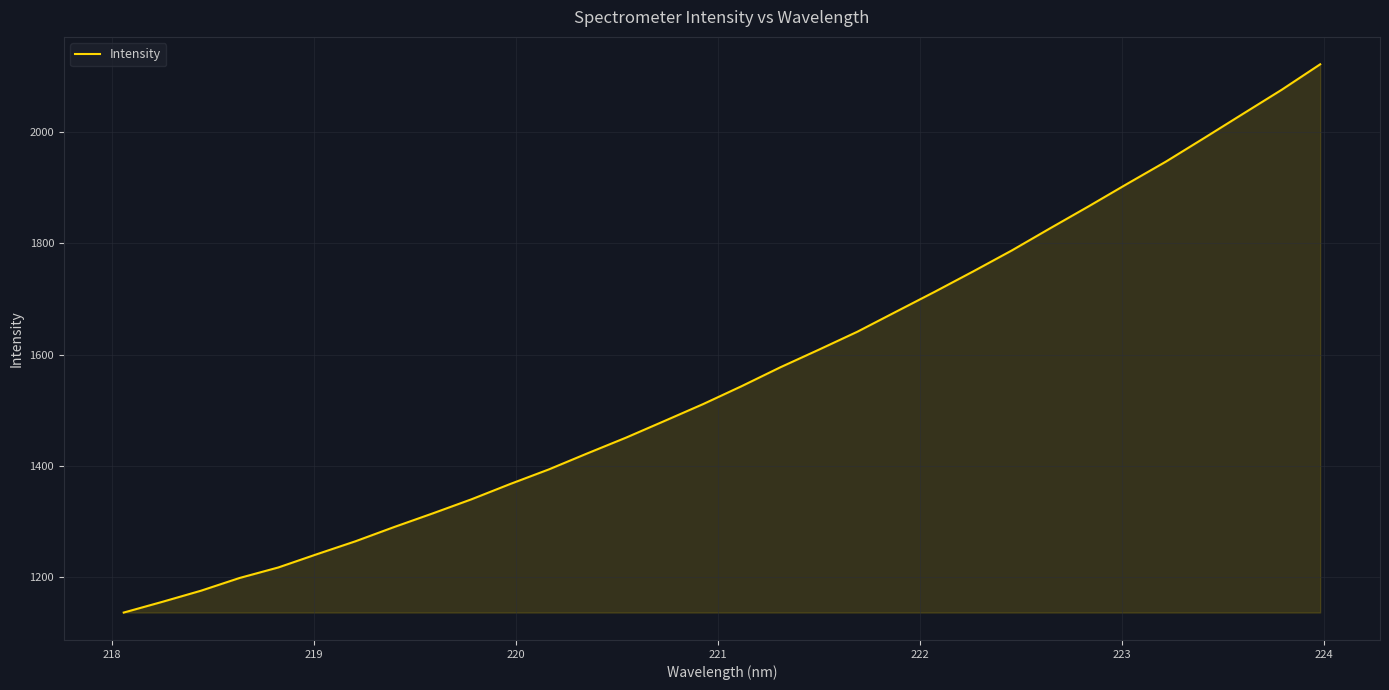

What is the sum of all values?

50020.3